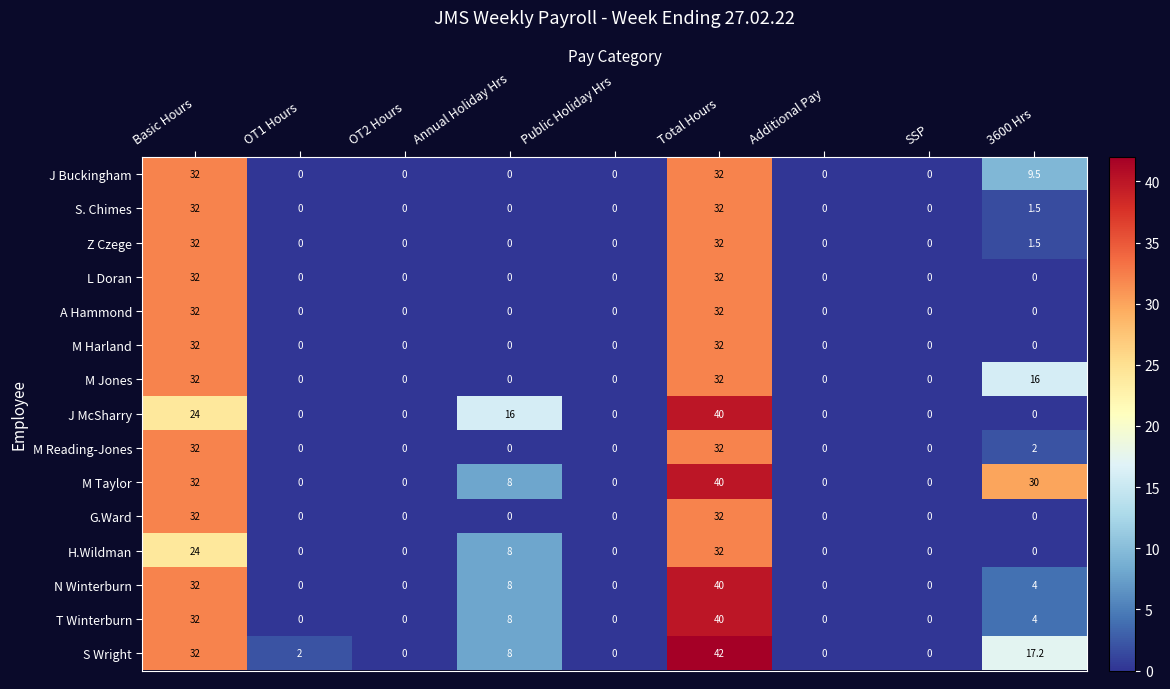

What is the average value of the A Hammond series?

7.1